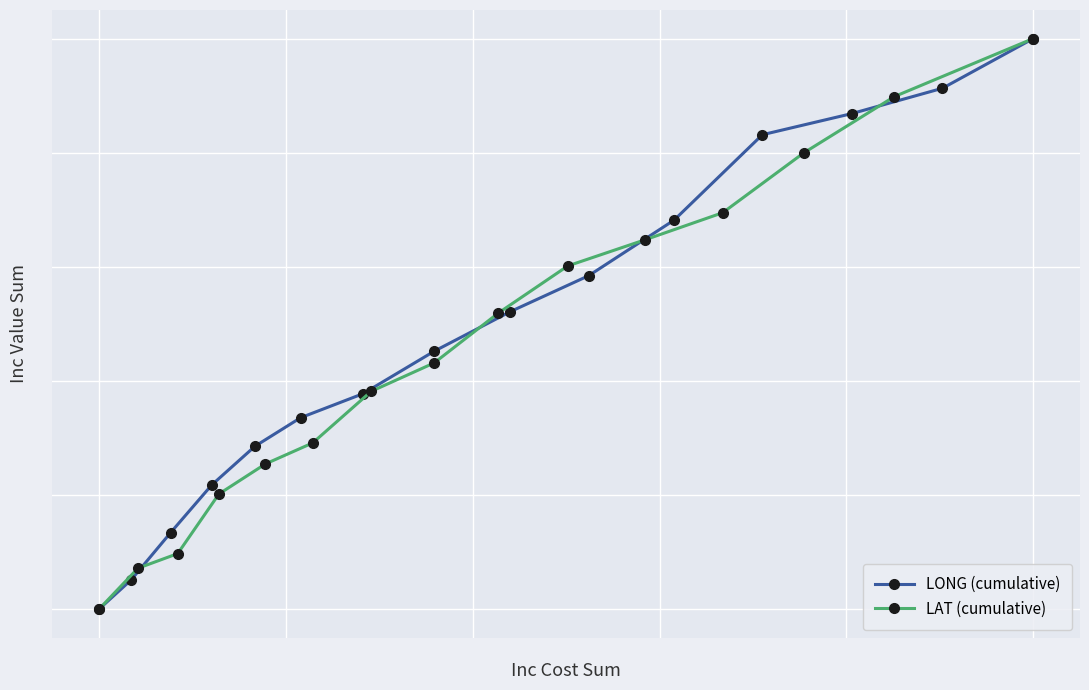

Which series has the largest total across all categories?

LONG (cumulative)